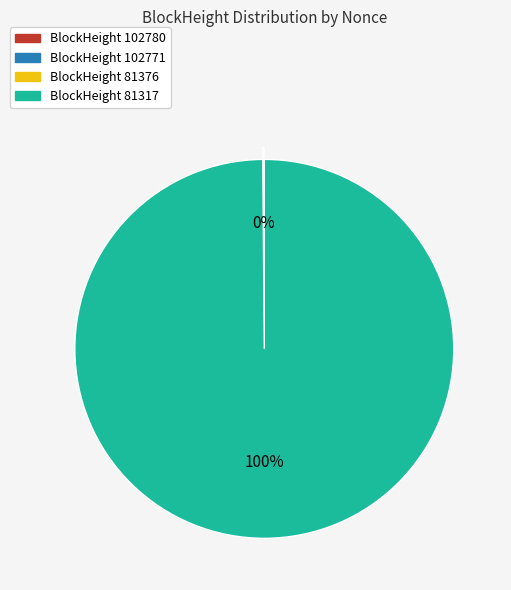

To the nearest percent, what is the difference between the largest and smallest slice percentages?

100%